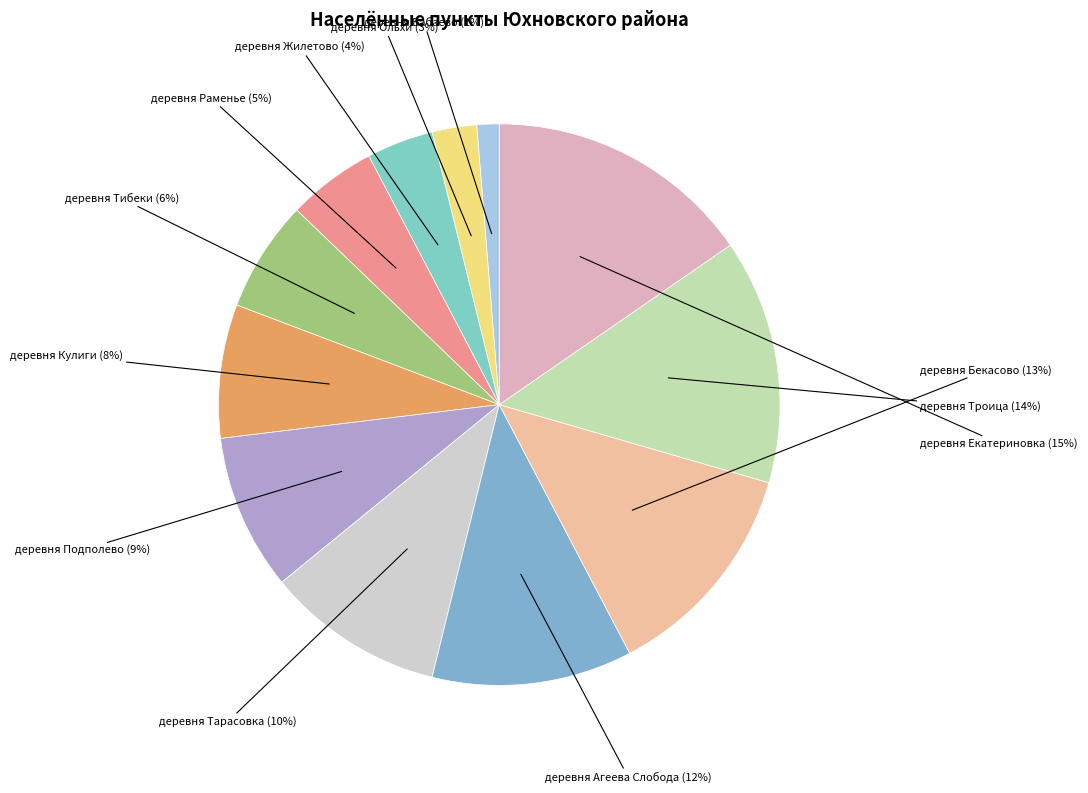

True or false: деревня Бабаево accounts for 11% of the total.

False